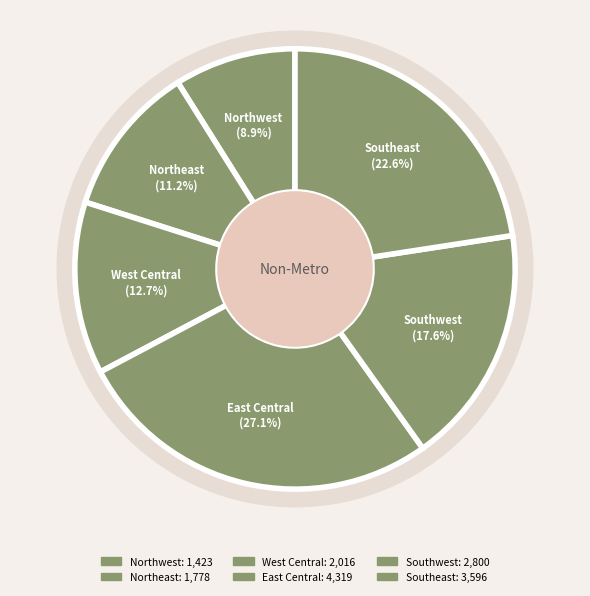

What is the total percentage of East Central and Northwest?

36.0%